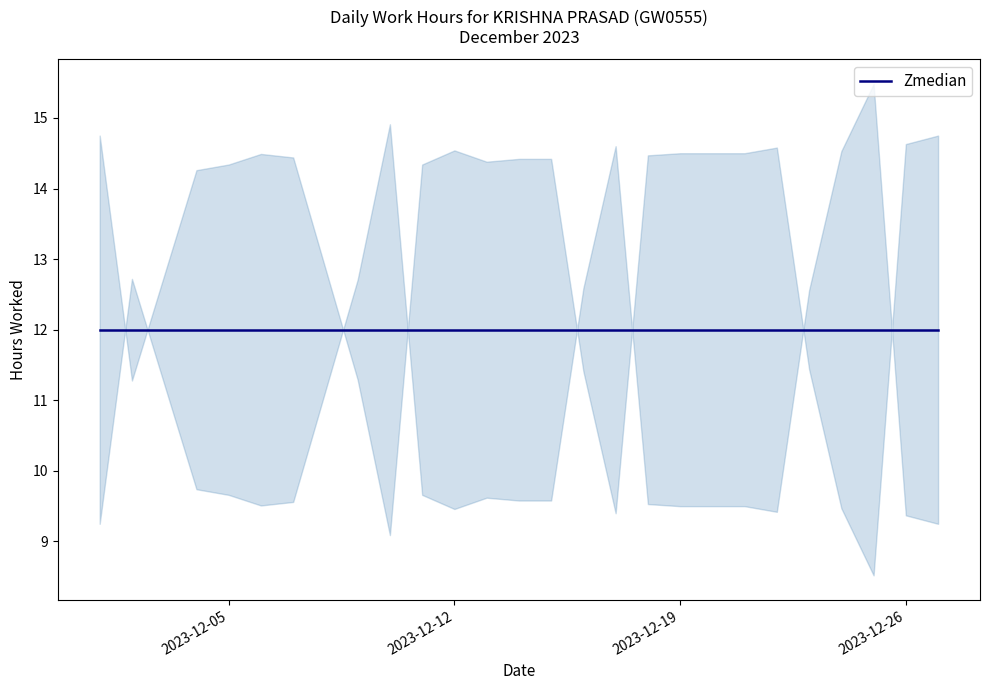

True or false: Zmedian has more than 1 points higher than both neighbors.

False